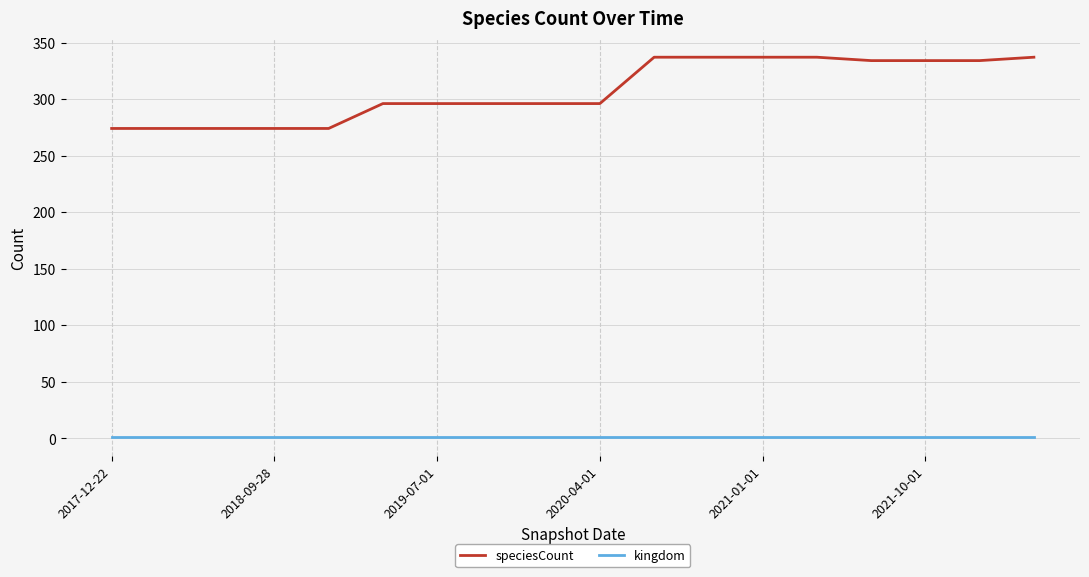

What are all the series names shown in the legend?

speciesCount, kingdom